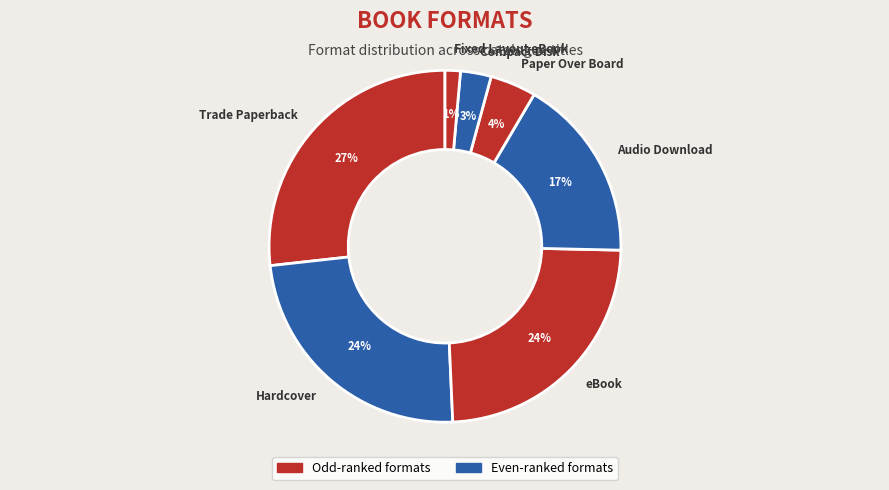

Is it true that Compact Disk is 3% of the pie?

True